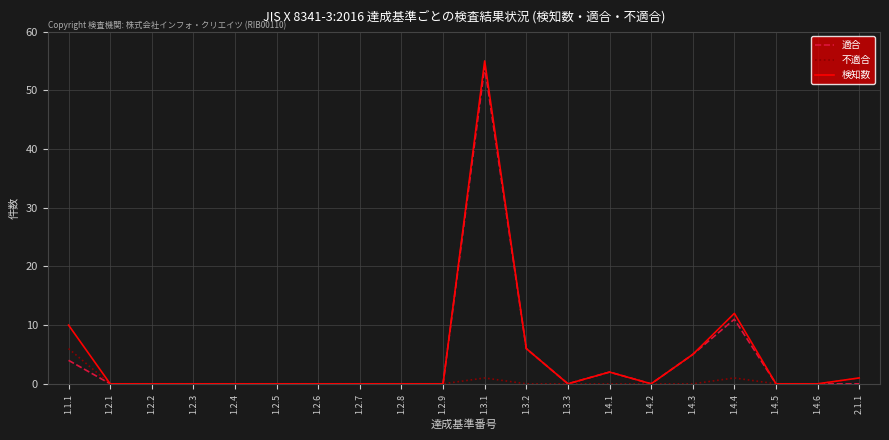

Which series has the widest spread of values?

検知数